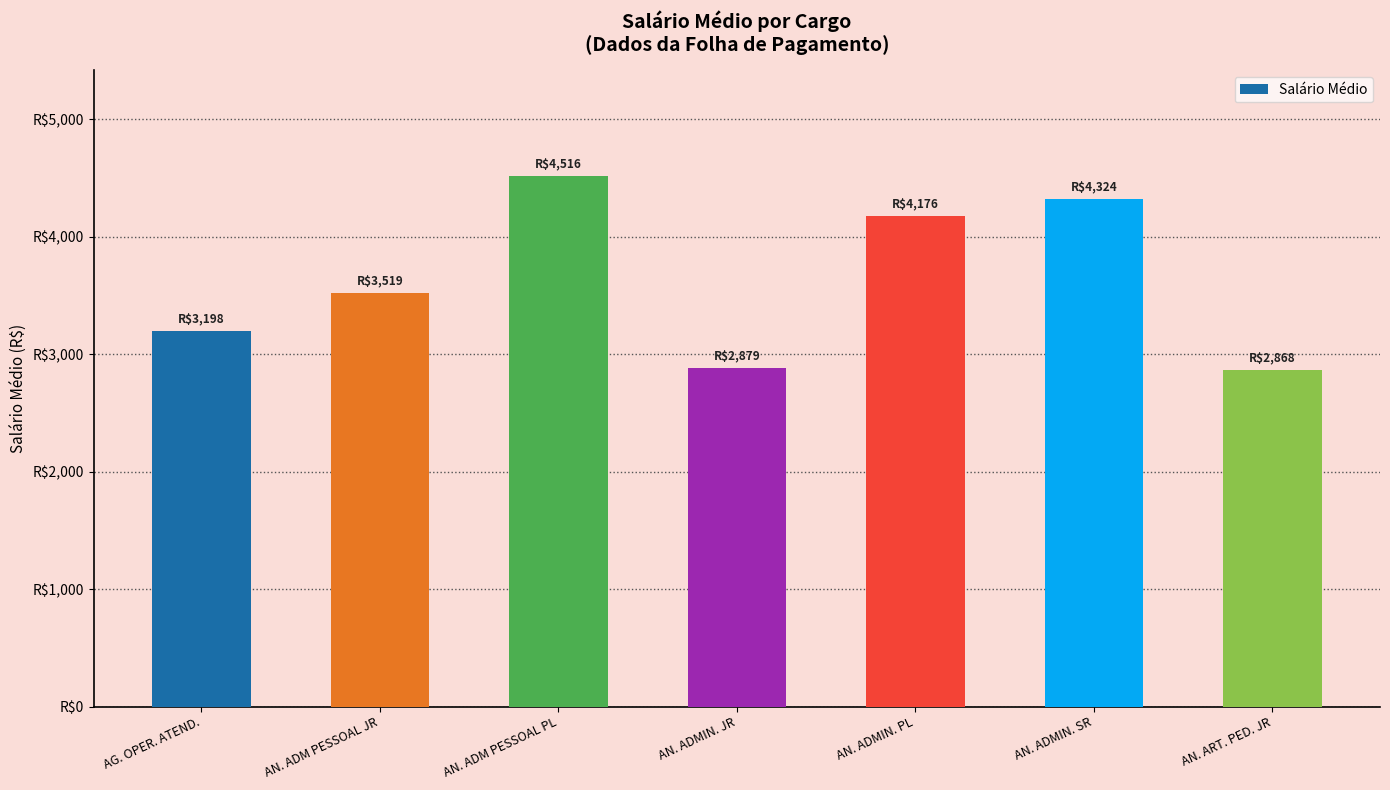

Which has a higher value, AN. ADMIN. JR or AN. ADM PESSOAL PL?

AN. ADM PESSOAL PL